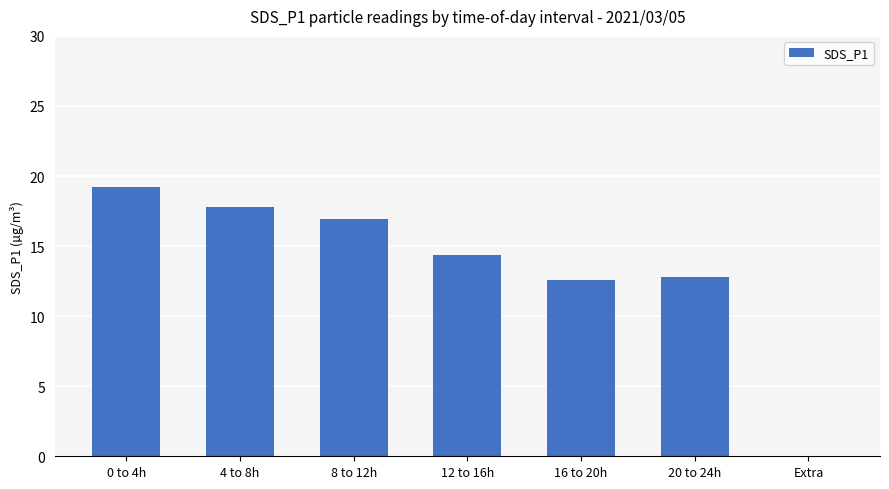

What is the sum of all values?

93.7